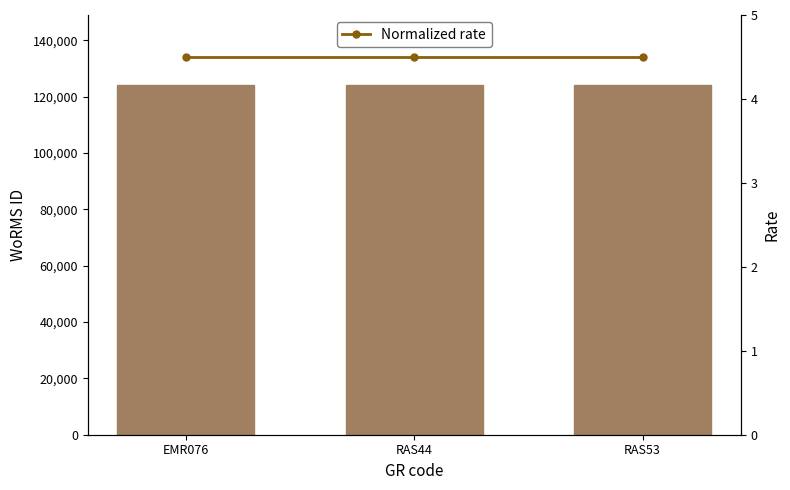

Reading right to left, what are all the values shown in this chart?

WoRMS ID: RAS53=124201.0	RAS44=124201.0	EMR076=124201.0
Normalized rate: RAS53=4.5	RAS44=4.5	EMR076=4.5